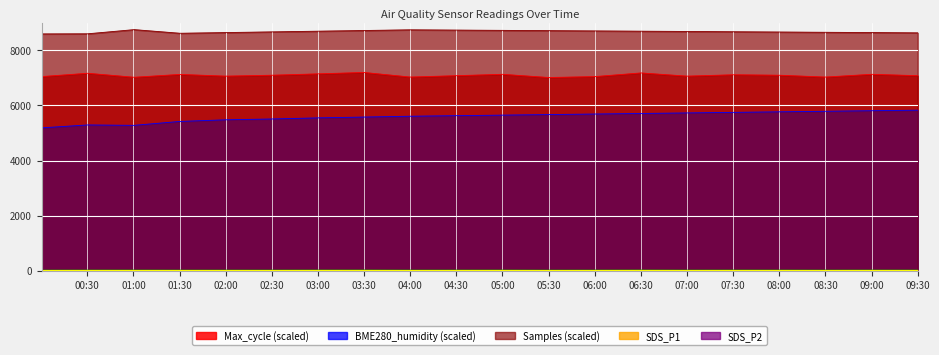

Which series has the largest total across all categories?

Samples (scaled)